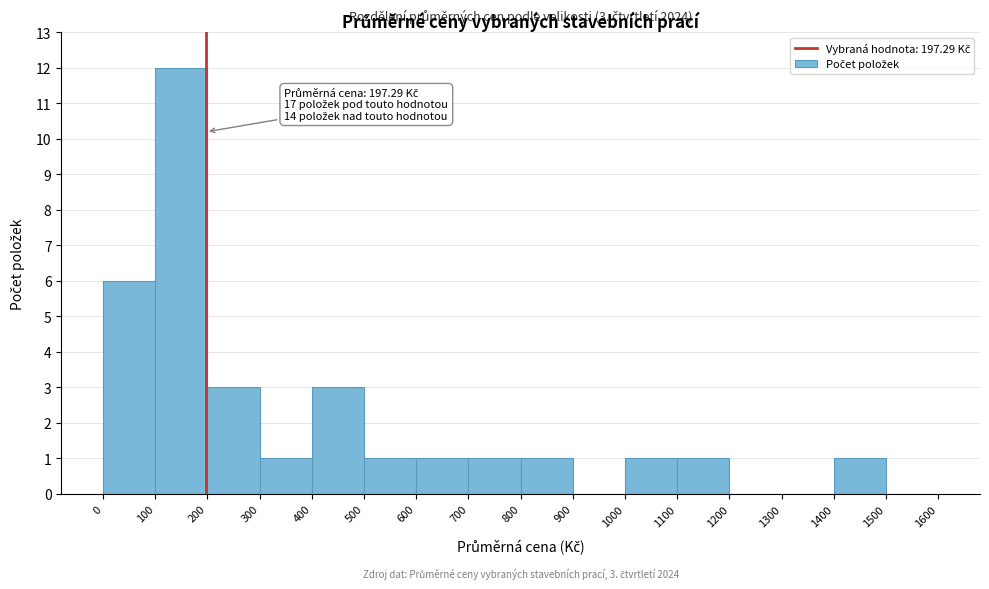

Which range on the x-axis has the tallest bar?

100 to 200